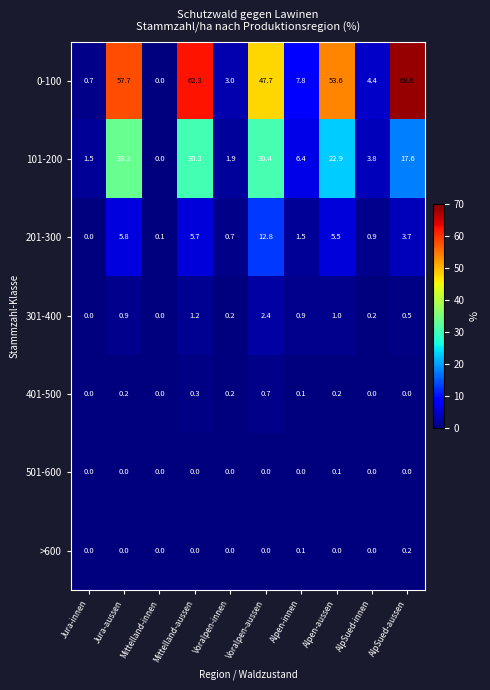

Which label corresponds to the largest value in the chart?

AlpSued-aussen